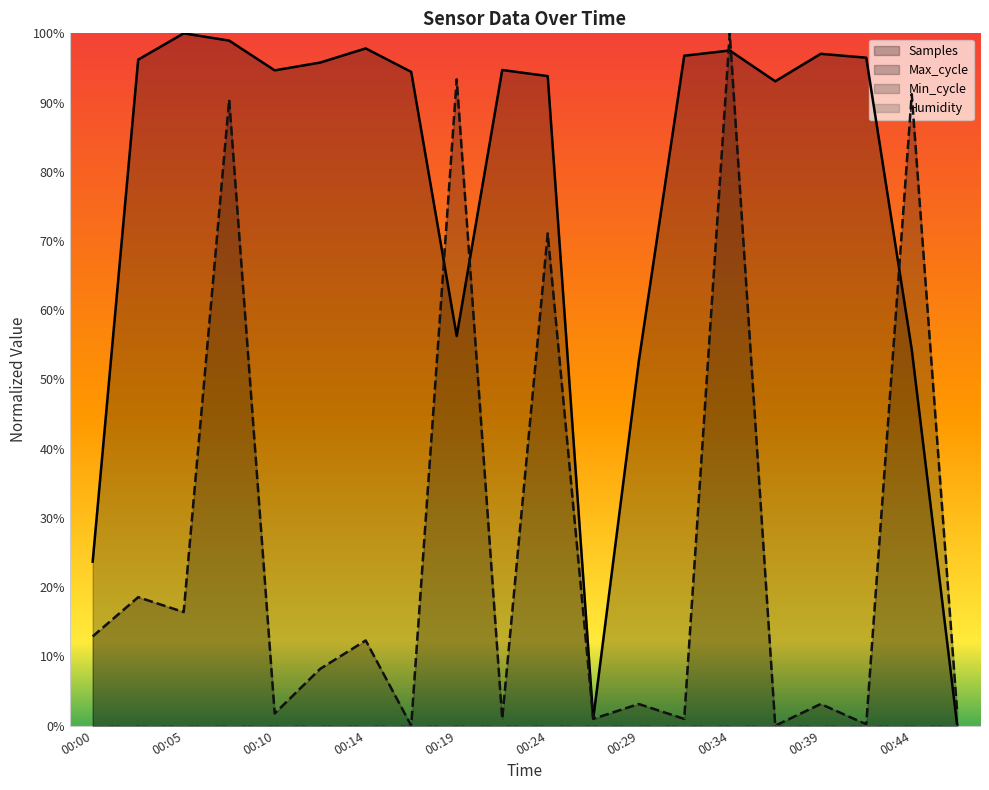

Reading left to right, transcribe all the data shown in this chart.

Samples: 00:00=0.2	00:02=1.0	00:05=1.0	00:07=1.0	00:10=0.9	00:12=1.0	00:14=1.0	00:17=0.9	00:19=0.6	00:22=0.9	00:24=0.9	00:27=0.0	00:29=0.5	00:31=1.0	00:34=1.0	00:36=0.9	00:39=1.0	00:41=1.0	00:44=0.5	00:46=0.0
Max_cycle: 00:00=0.1	00:02=0.2	00:05=0.2	00:07=0.9	00:10=0.0	00:12=0.1	00:14=0.1	00:17=0.0	00:19=0.9	00:22=0.0	00:24=0.7	00:27=0.0	00:29=0.0	00:31=0.0	00:34=1.0	00:36=0.0	00:39=0.0	00:41=0.0	00:44=0.9	00:46=0.0